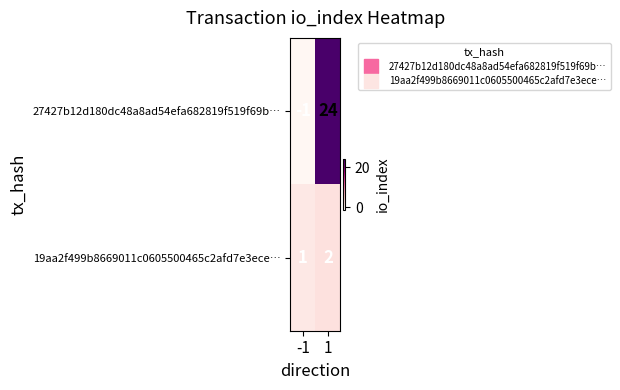

Read the 27427b12d180dc48a8ad54efa682819f519f69b… value at 1, to the nearest 10.

20